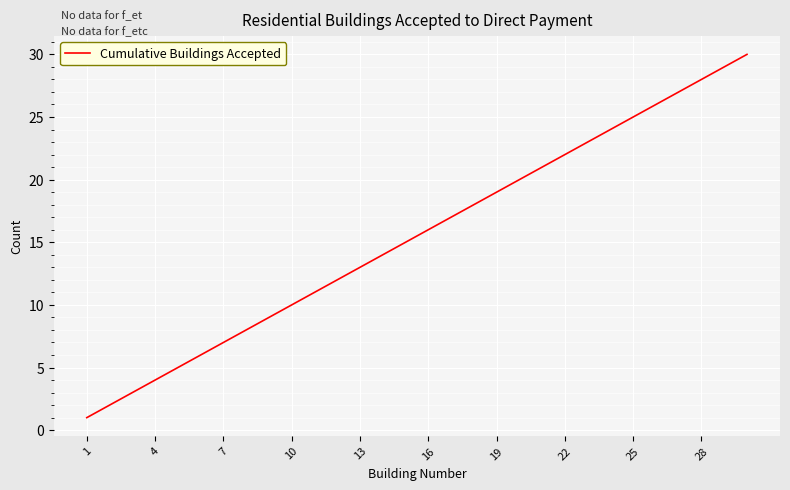

What is the greatest value displayed?

30